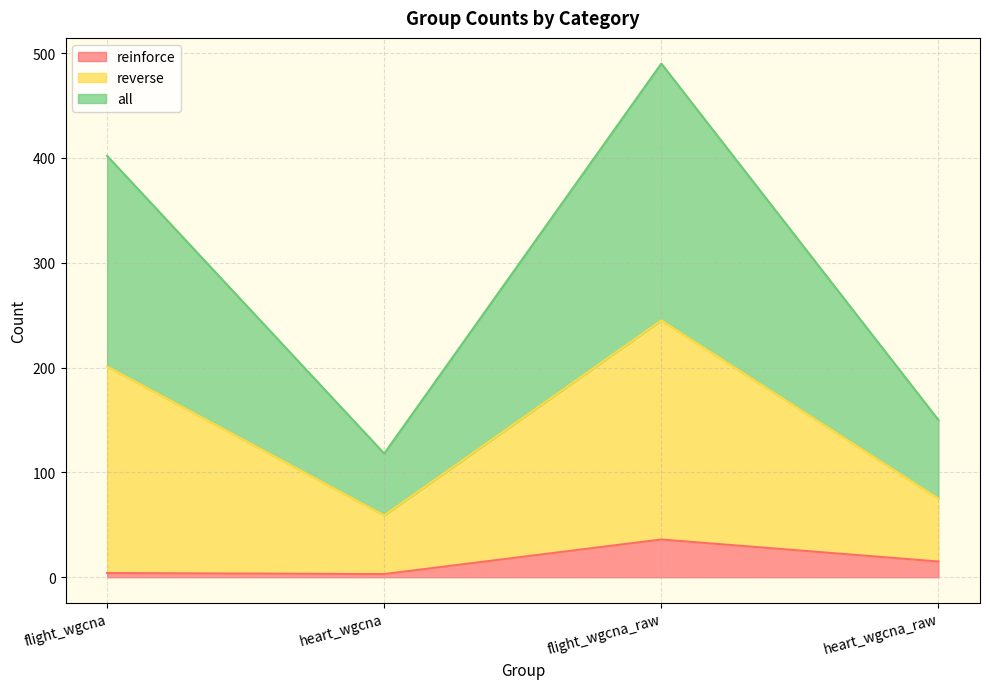

True or false: all has a value of 402 at flight_wgcna.

True